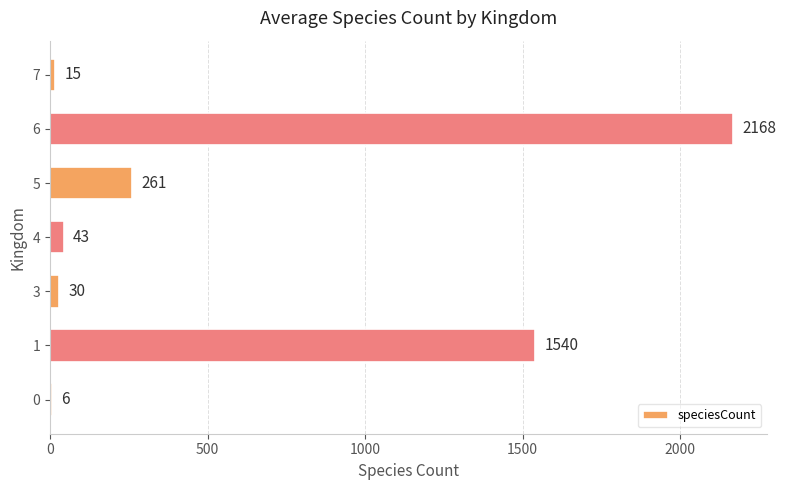

What is the approximate value at 5, to the nearest 10?

260